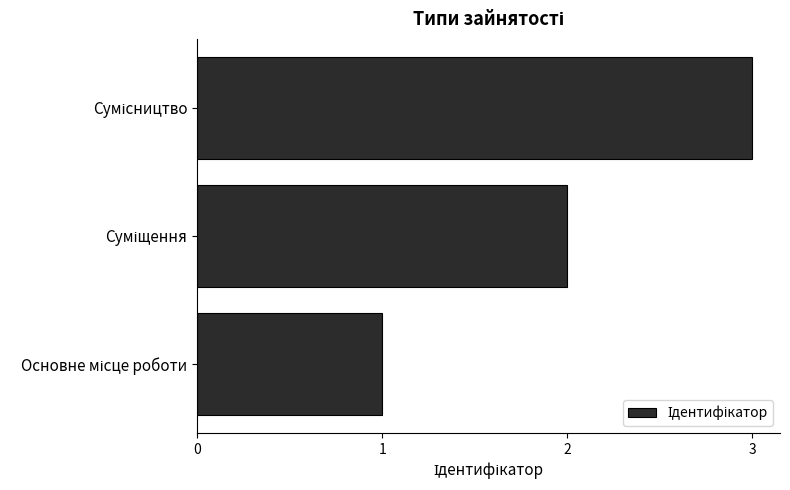

What is the difference between the maximum and minimum values?

2